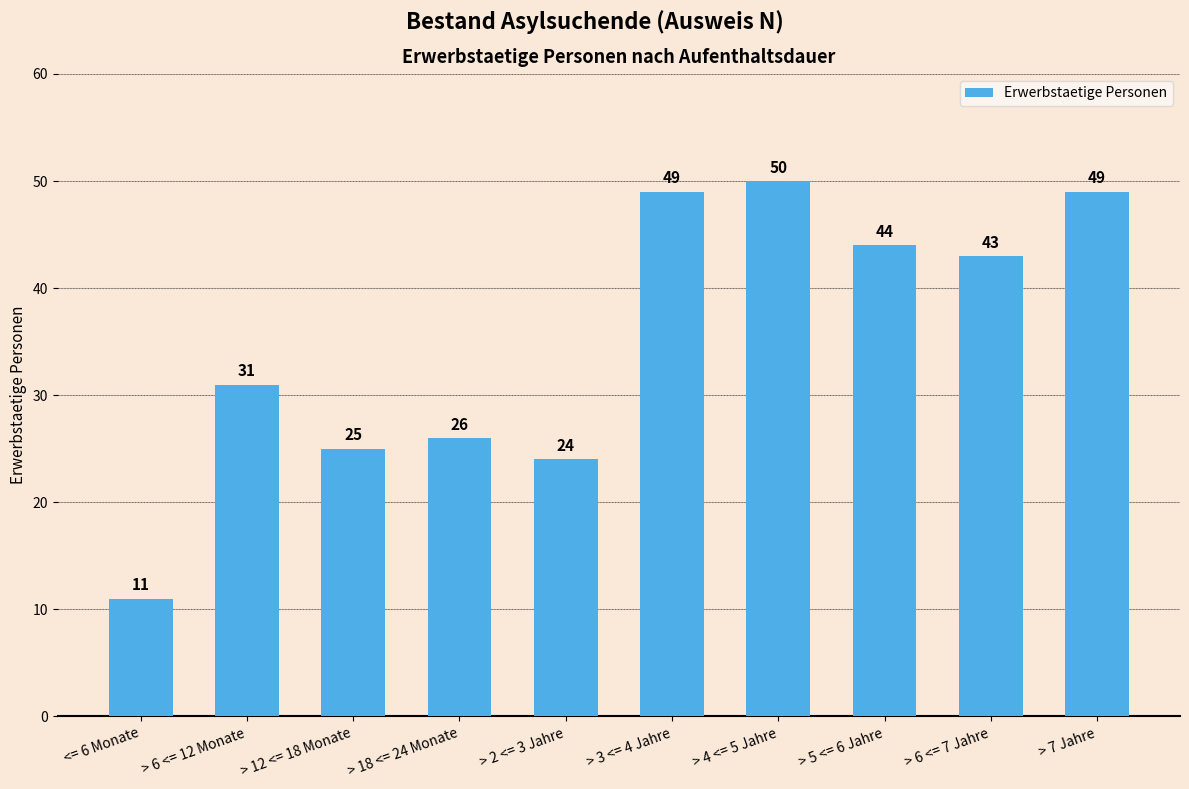

Reading left to right, transcribe all the data shown in this chart.

<= 6 Monate=11	> 6 <= 12 Monate=31	> 12 <= 18 Monate=25	> 18 <= 24 Monate=26	> 2 <= 3 Jahre=24	> 3 <= 4 Jahre=49	> 4 <= 5 Jahre=50	> 5 <= 6 Jahre=44	> 6 <= 7 Jahre=43	> 7 Jahre=49